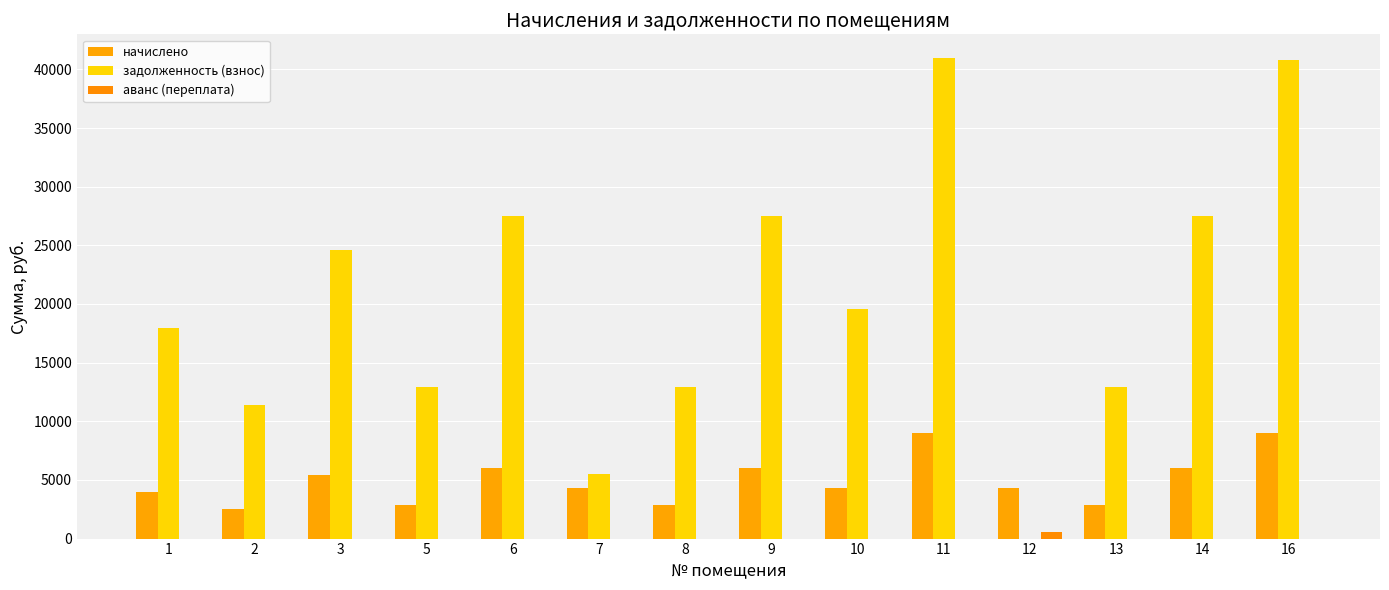

What is the sum of the задолженность (взнос) values at 6 and 10?

47035.3